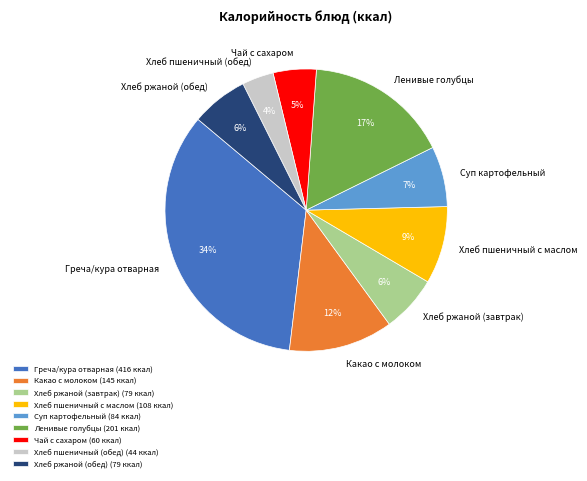

The Чай с сахаром slice represents 5% of the pie. True or false?

True